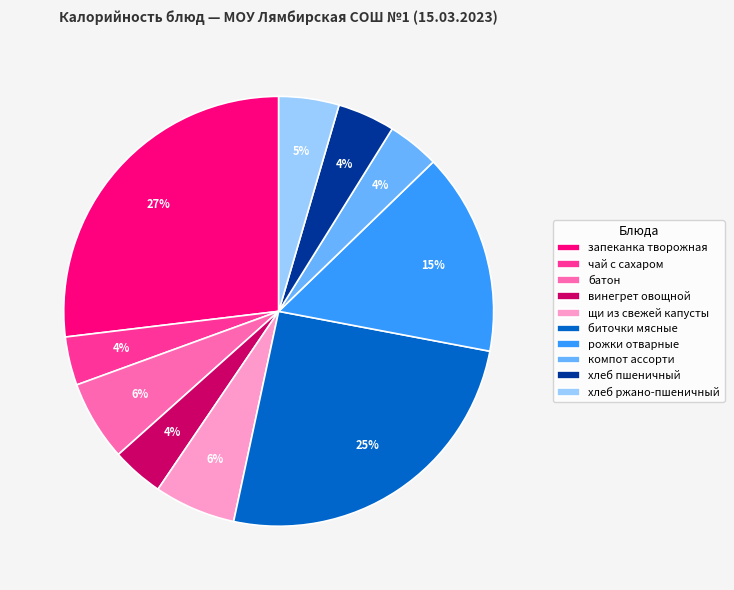

How many segments does this pie chart have?

10